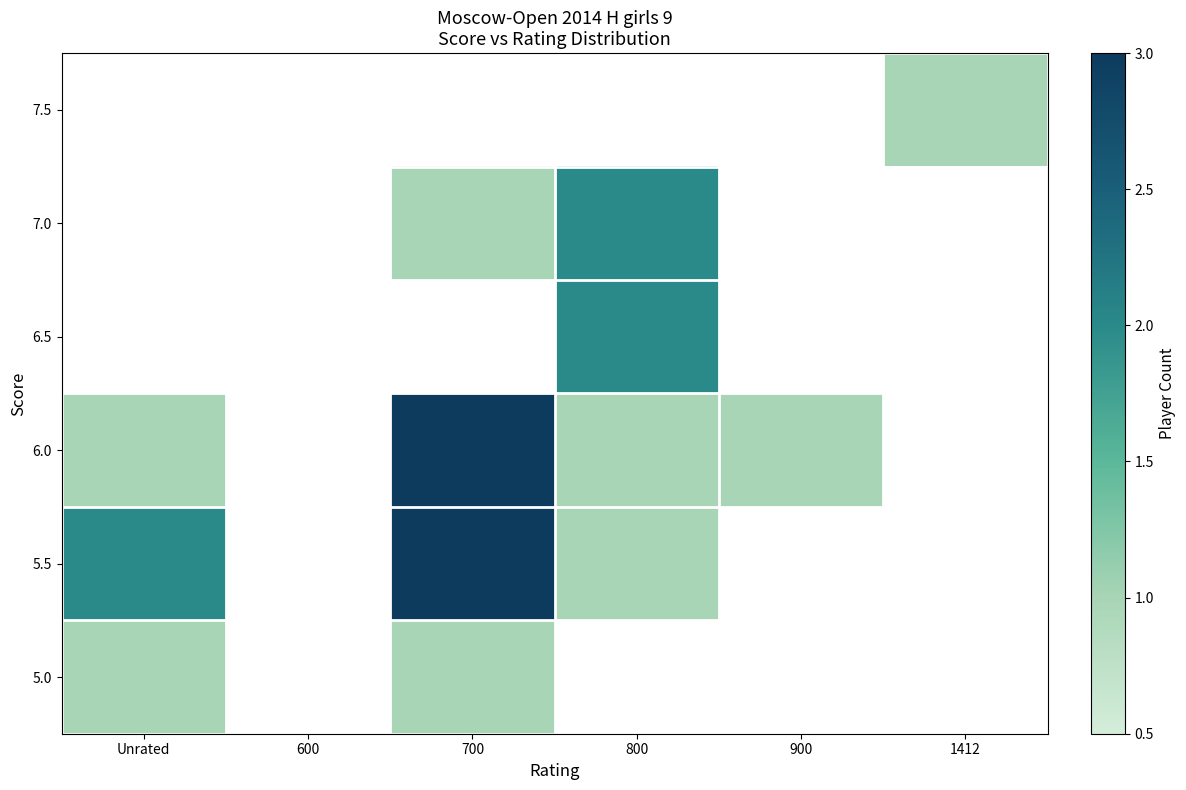

How many positive values does the 7.5 series have?

1